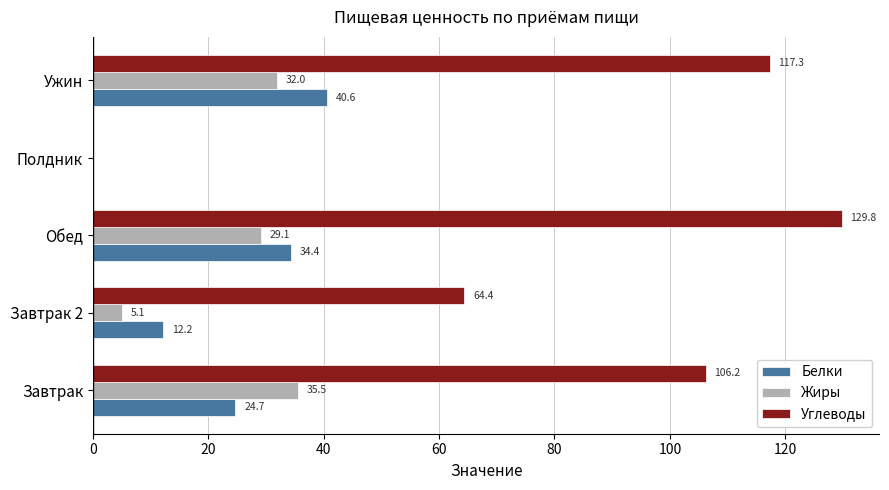

How many values in Углеводы are above zero?

4